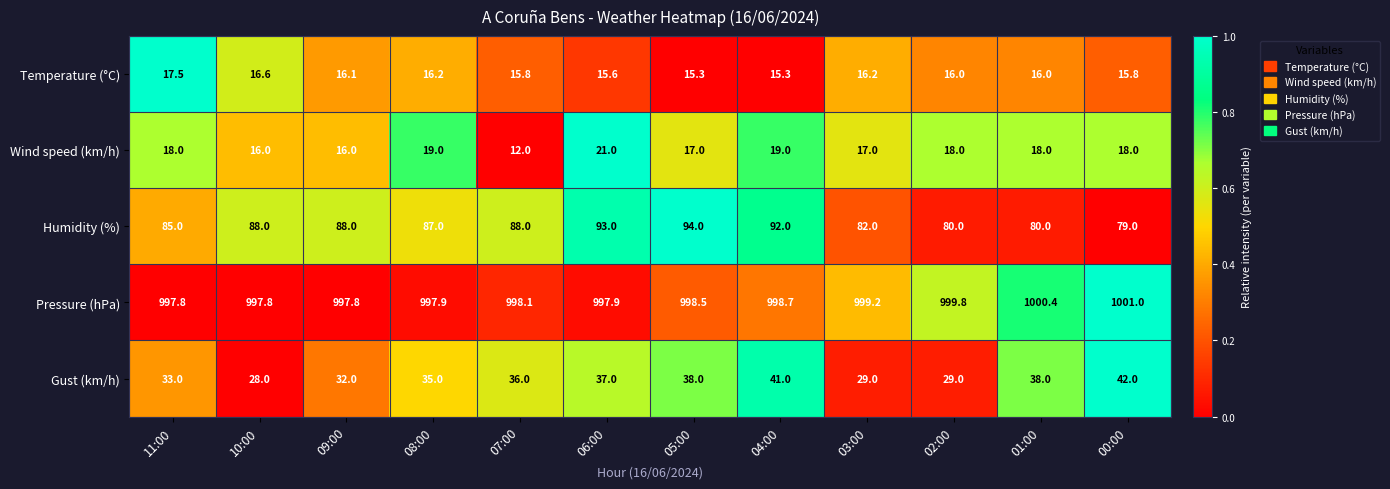

What is the maximum value shown in the chart?

1001.0